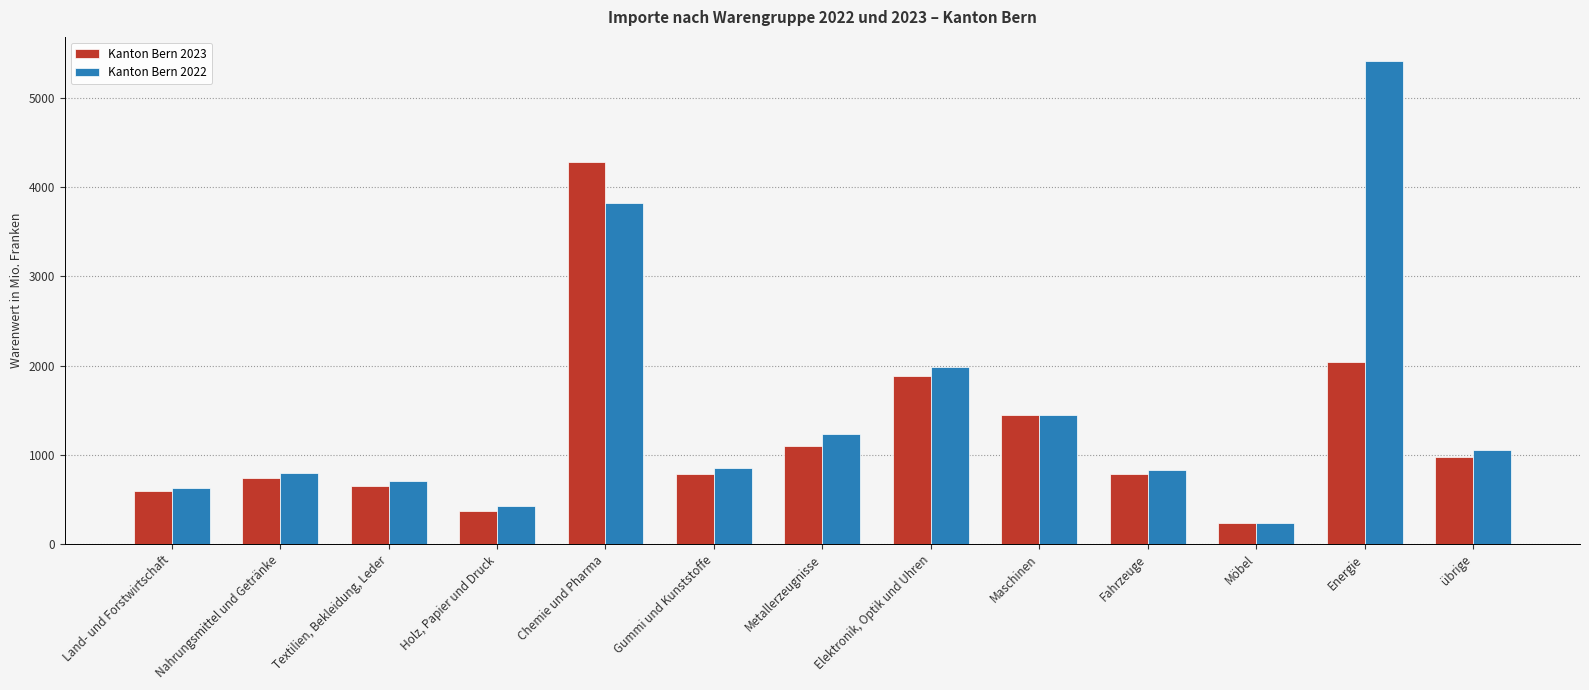

What position from the left is Fahrzeuge?

10